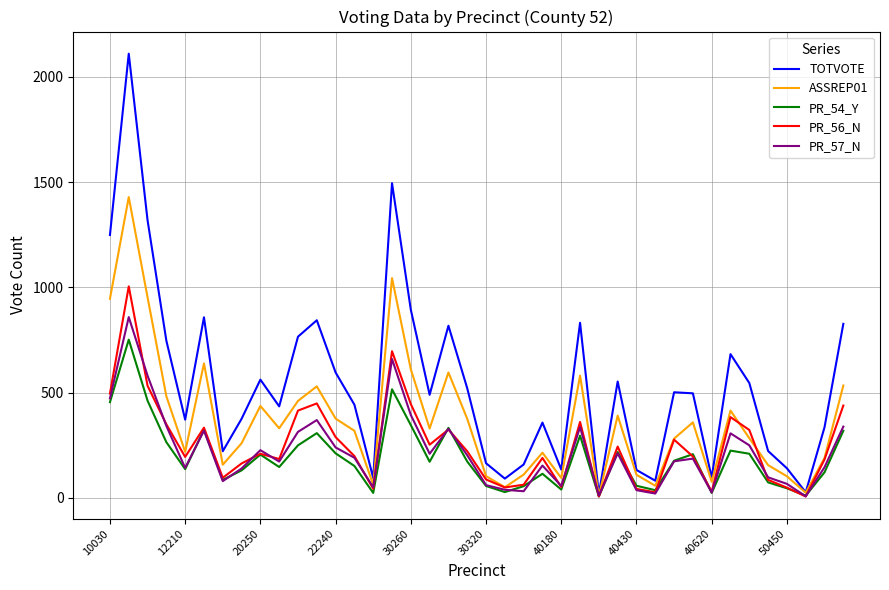

What are all the series names shown in the legend?

TOTVOTE, ASSREP01, PR_54_Y, PR_56_N, PR_57_N